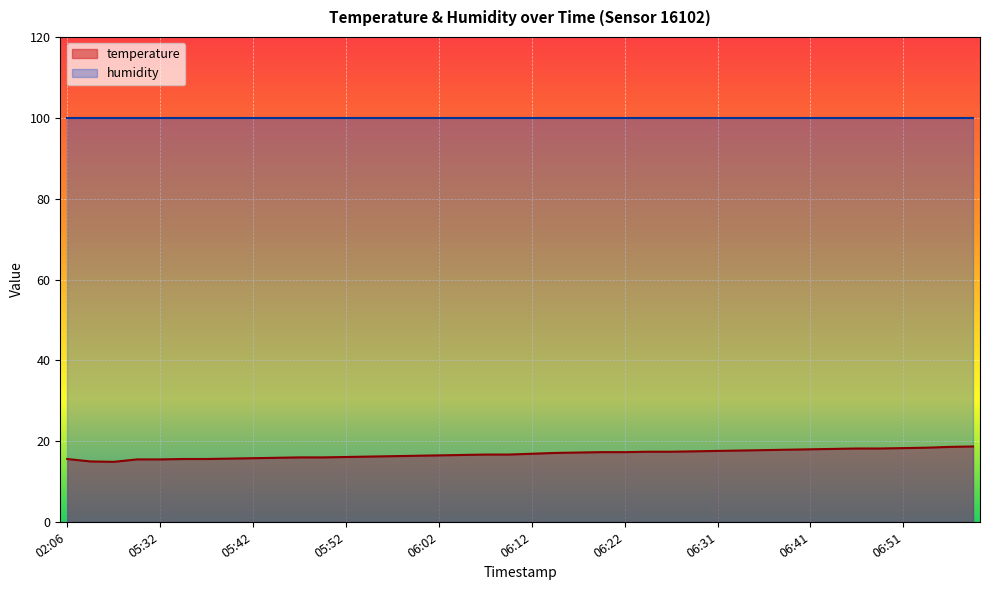

True or false: the data has more than 2 interior local peaks.

False